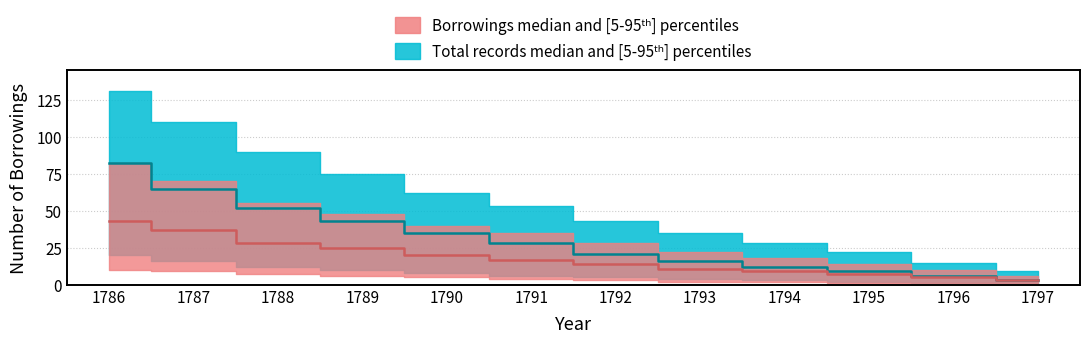

What is the highest value of the Total records upper series?

131